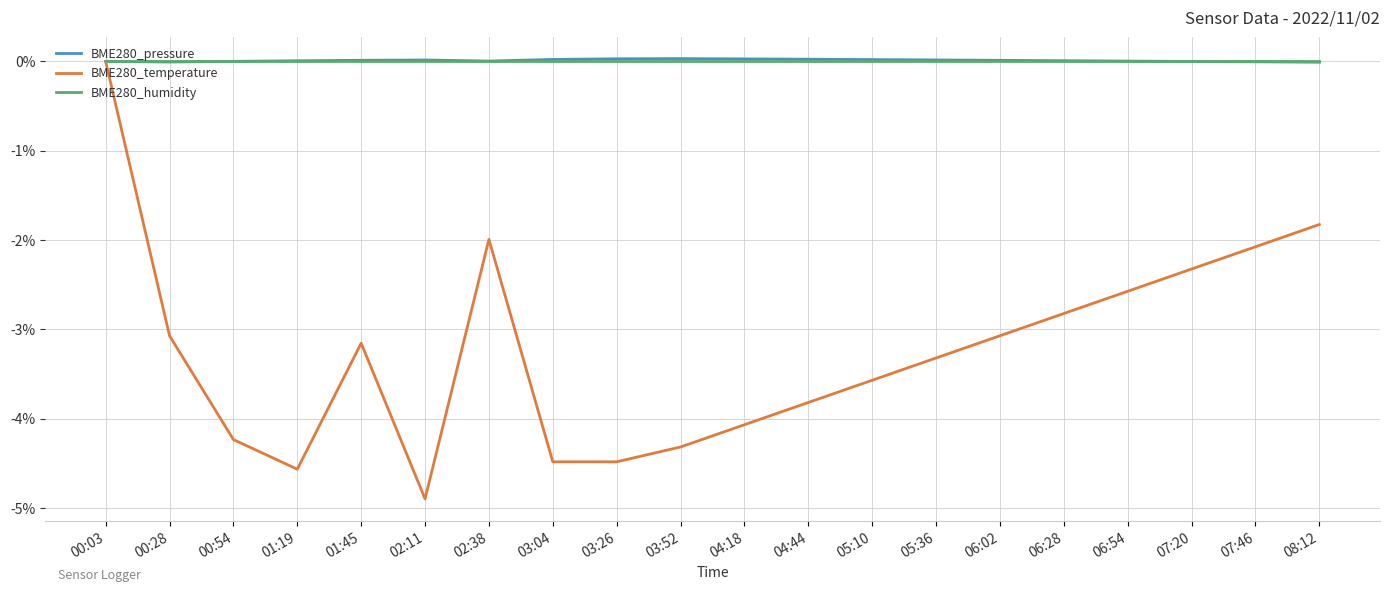

Where does the BME280_temperature series first go above -3?

00:03